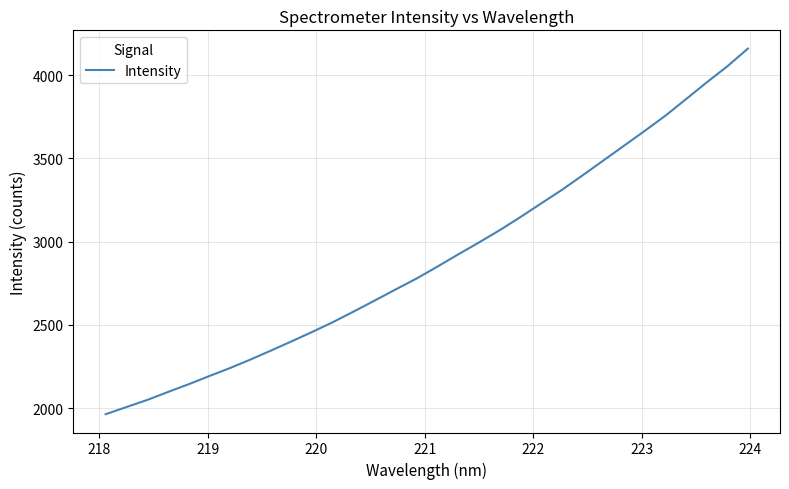

What is the maximum value shown in the chart?

4159.0